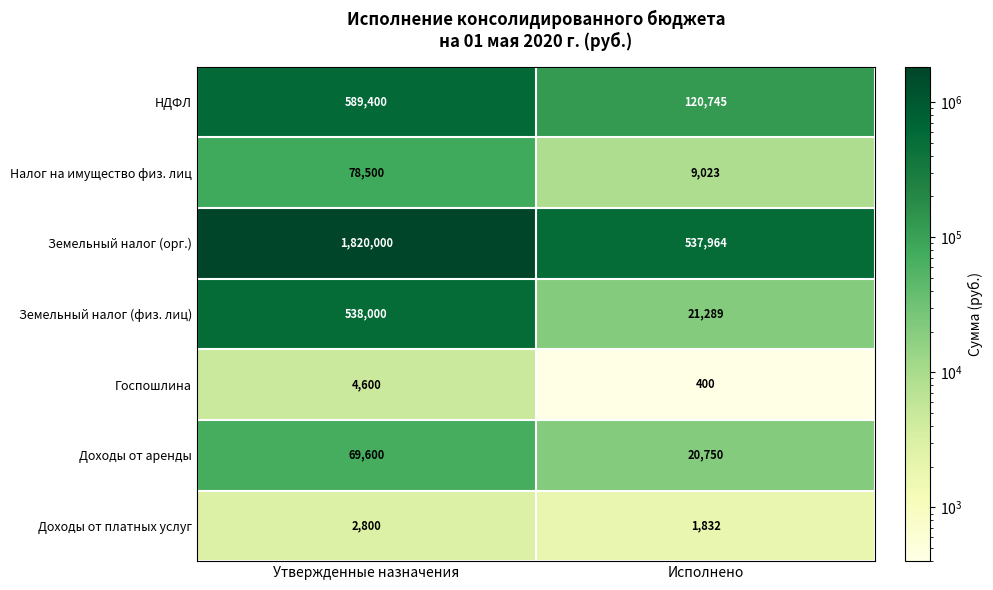

Which series has the widest spread of values?

Земельный налог (орг.)